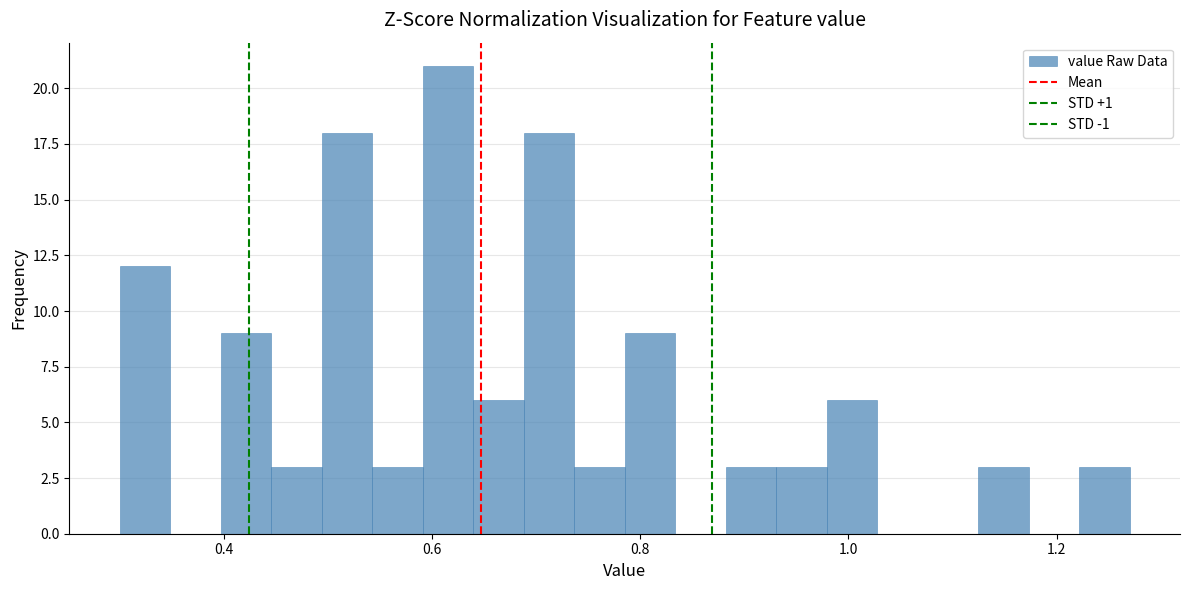

Read against the x-axis, roughly where is the centre of the tallest bar?

0.62